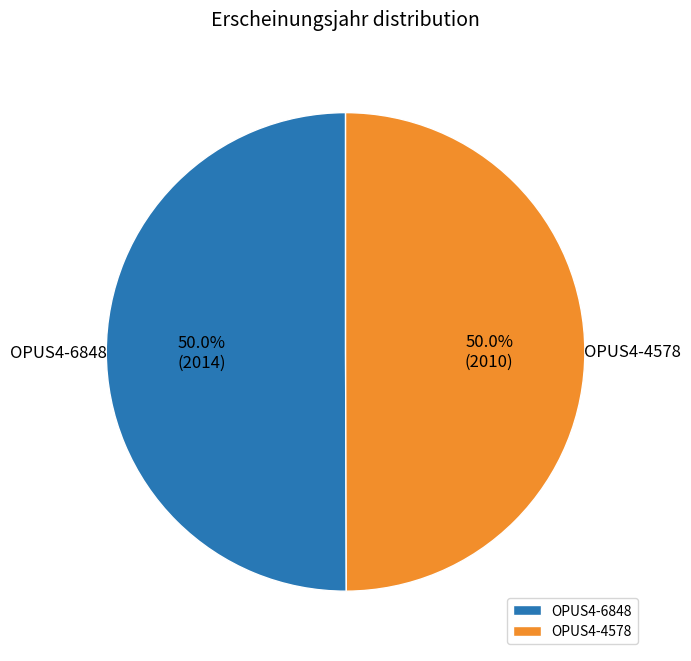

Count the number of slices in the pie.

2